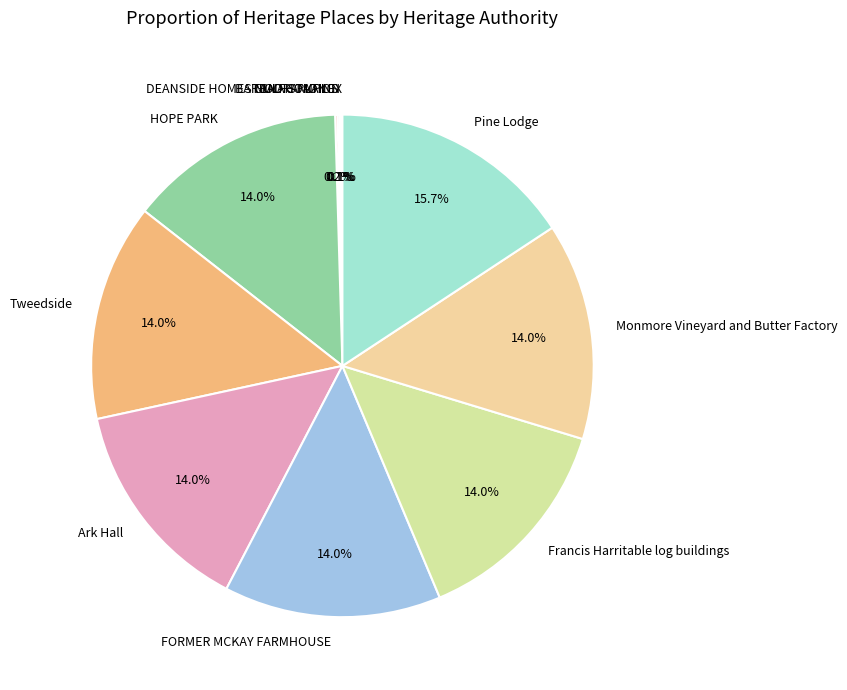

Combined, do Francis Harritable log buildings and Pine Lodge account for over 50%?

No